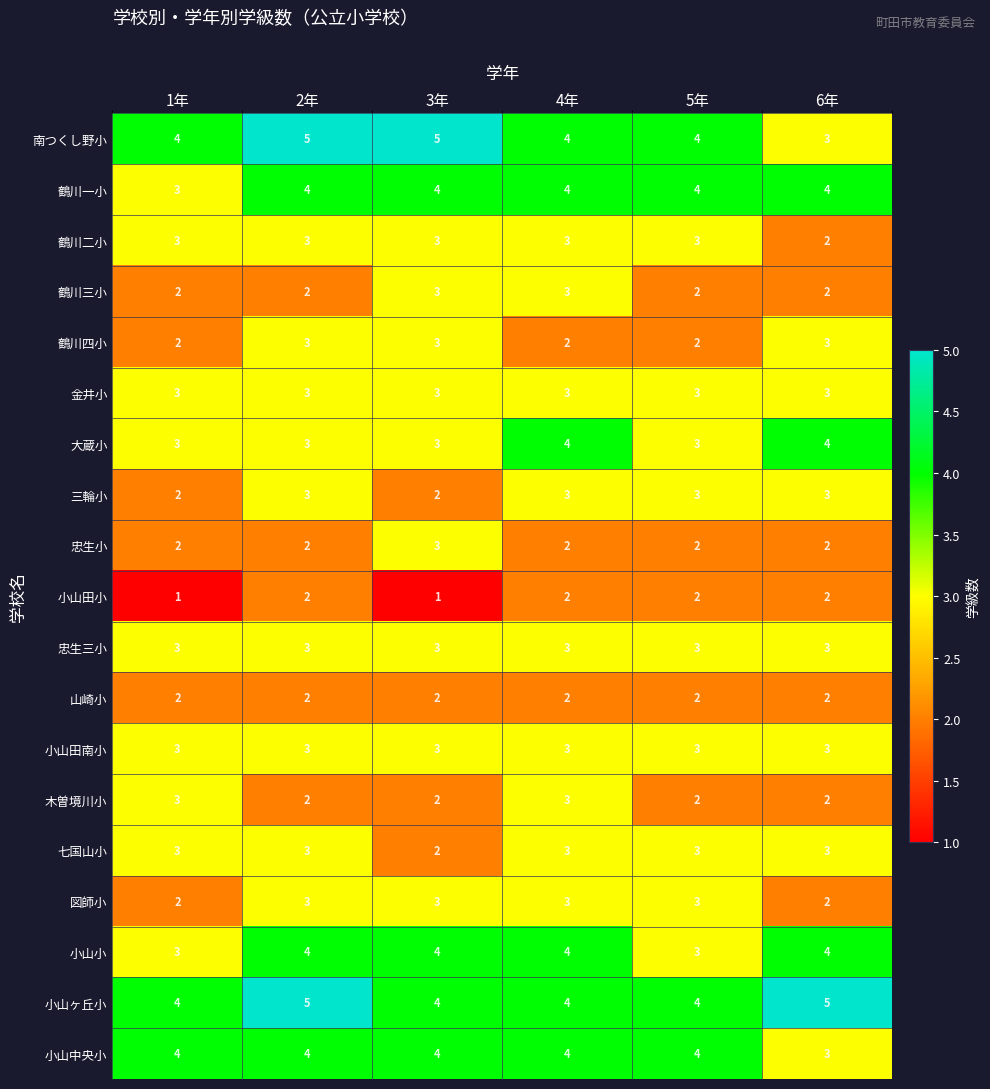

Which series has the largest total across all categories?

小山ヶ丘小